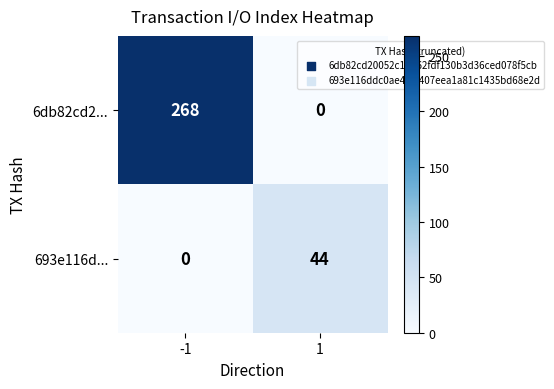

What is the maximum value shown in the chart?

268